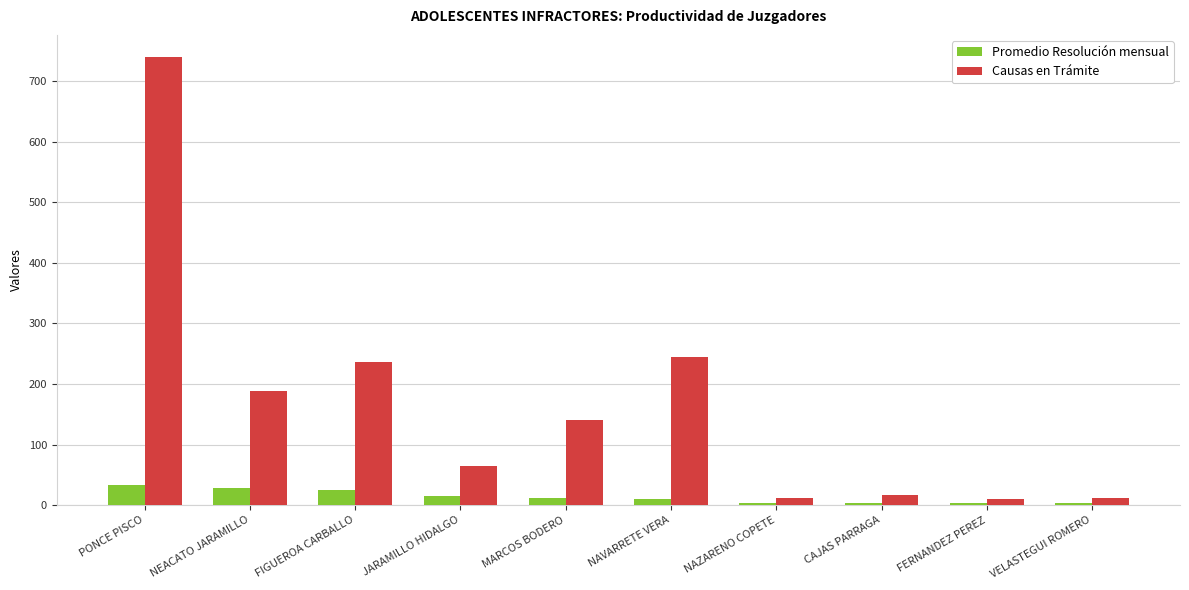

What is the value of the Causas en Trámite bar at the 1st from the left?

739